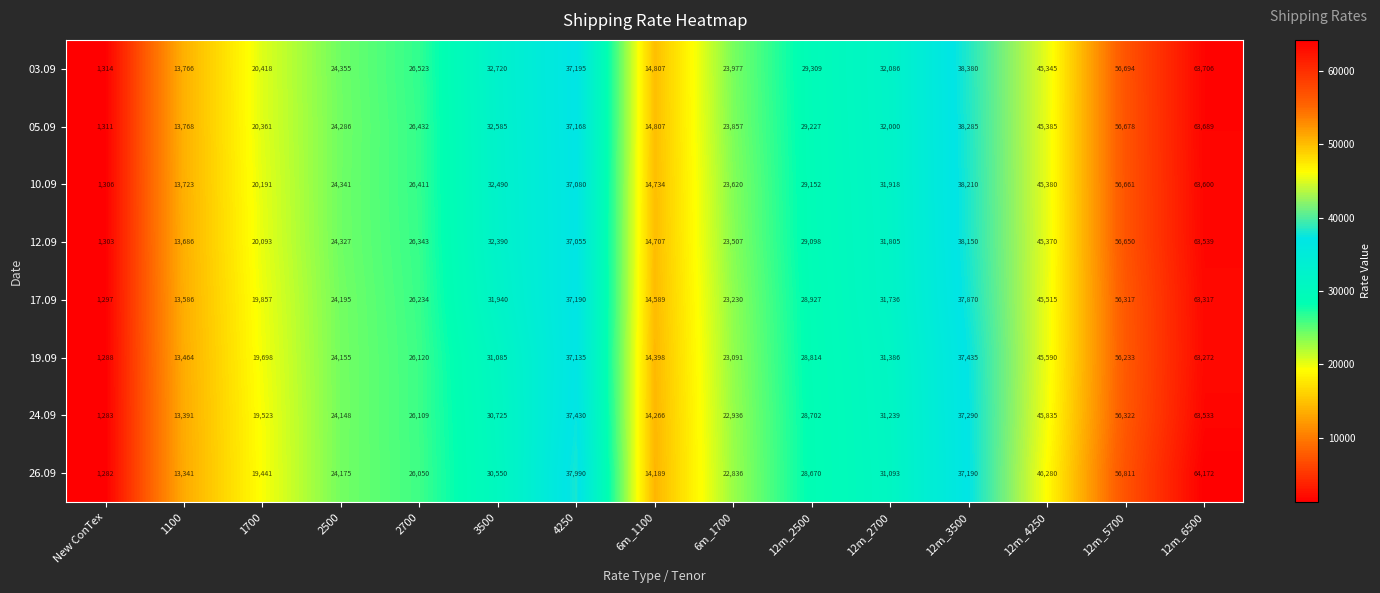

Between 12m_4250 and 12m_6500, which series saw the biggest shift?

03.09